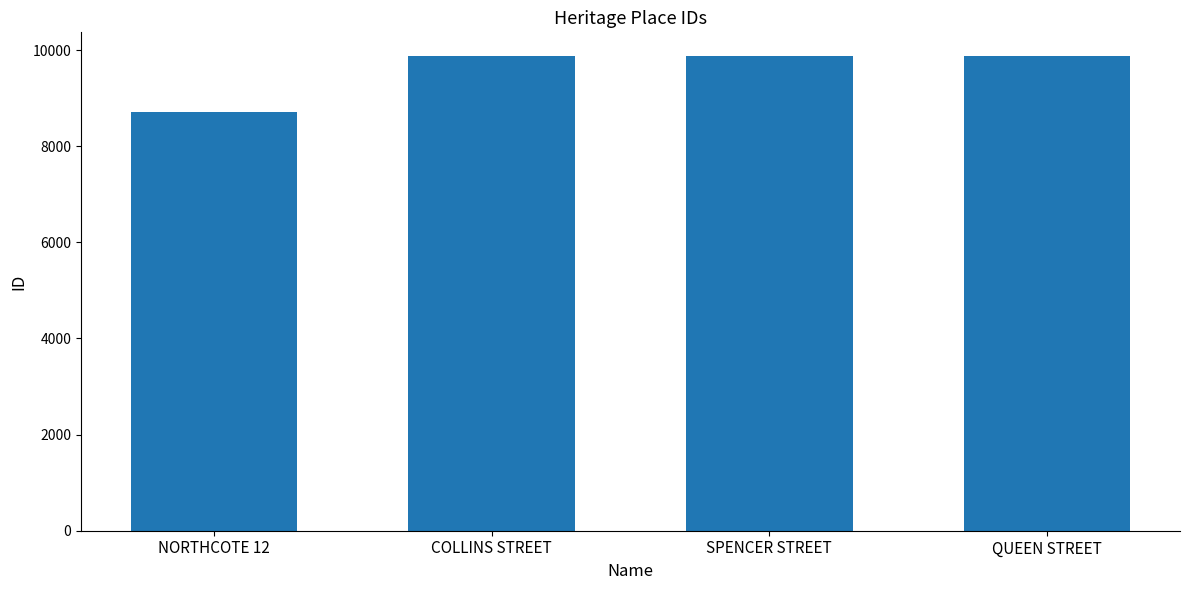

How many bars are there in total?

4